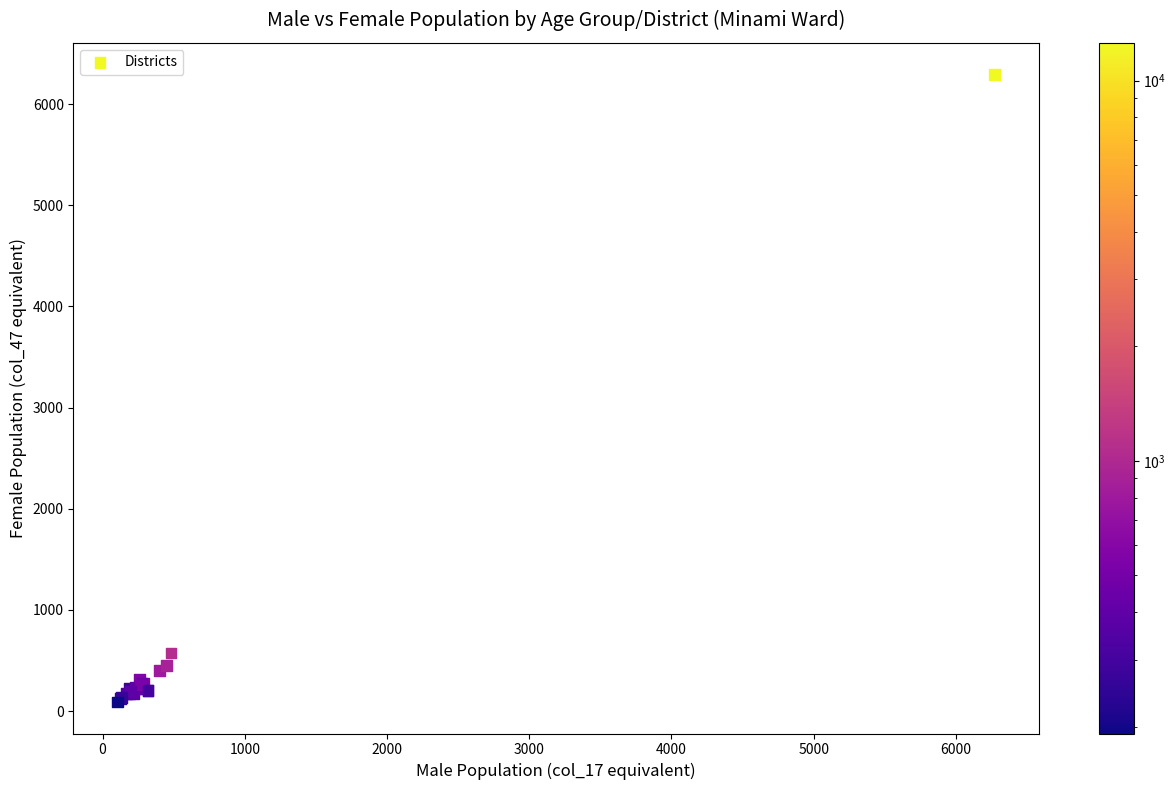

What Y value in the scatter plot is closest to 3191?

574